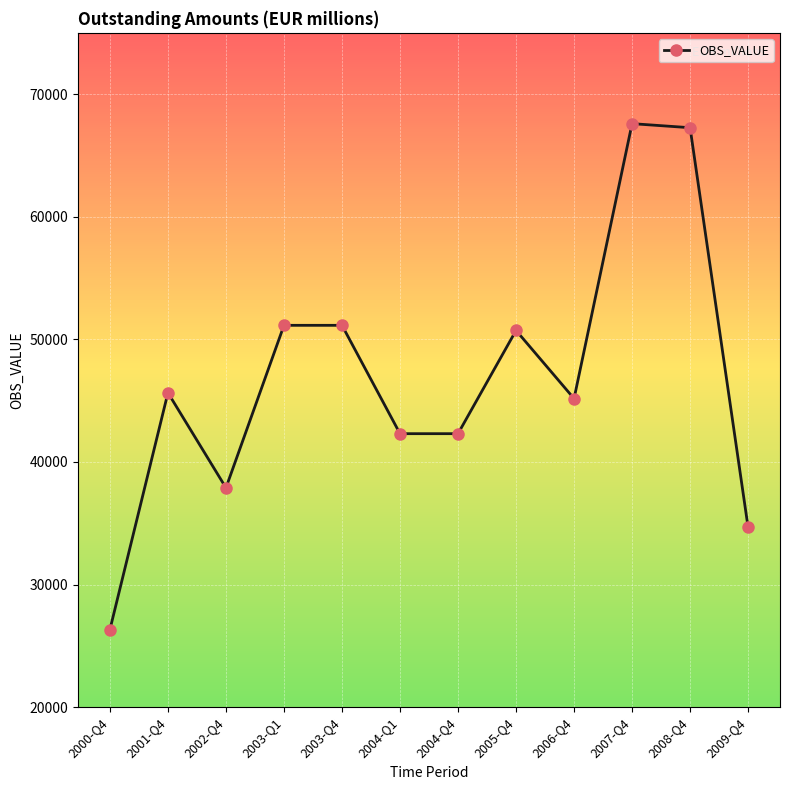

What is the change in value from 2004-Q1 to 2005-Q4?

+8420.5